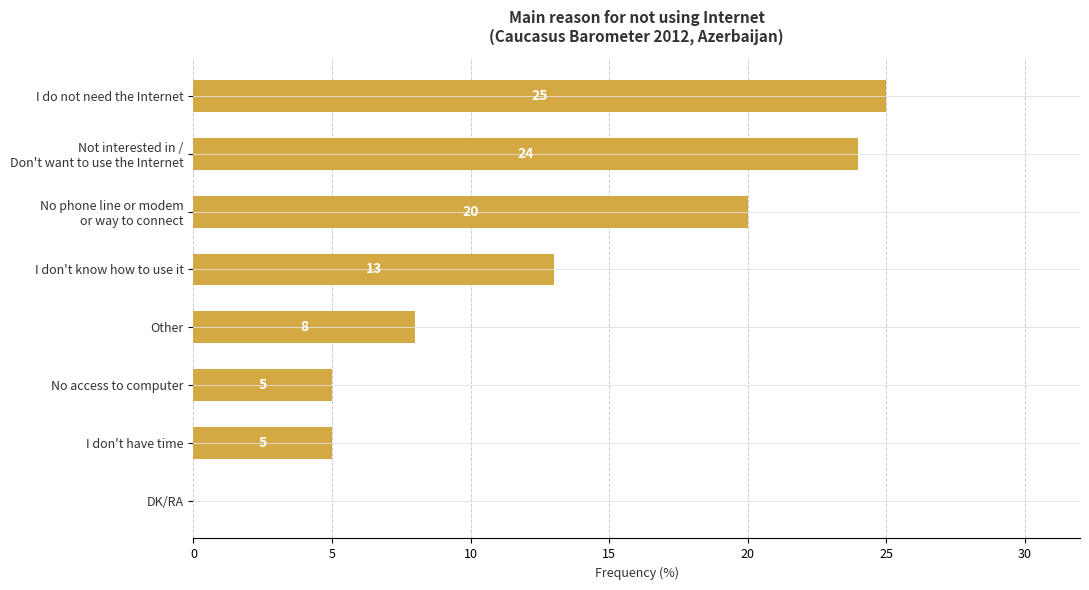

What is the sum of all values?

100